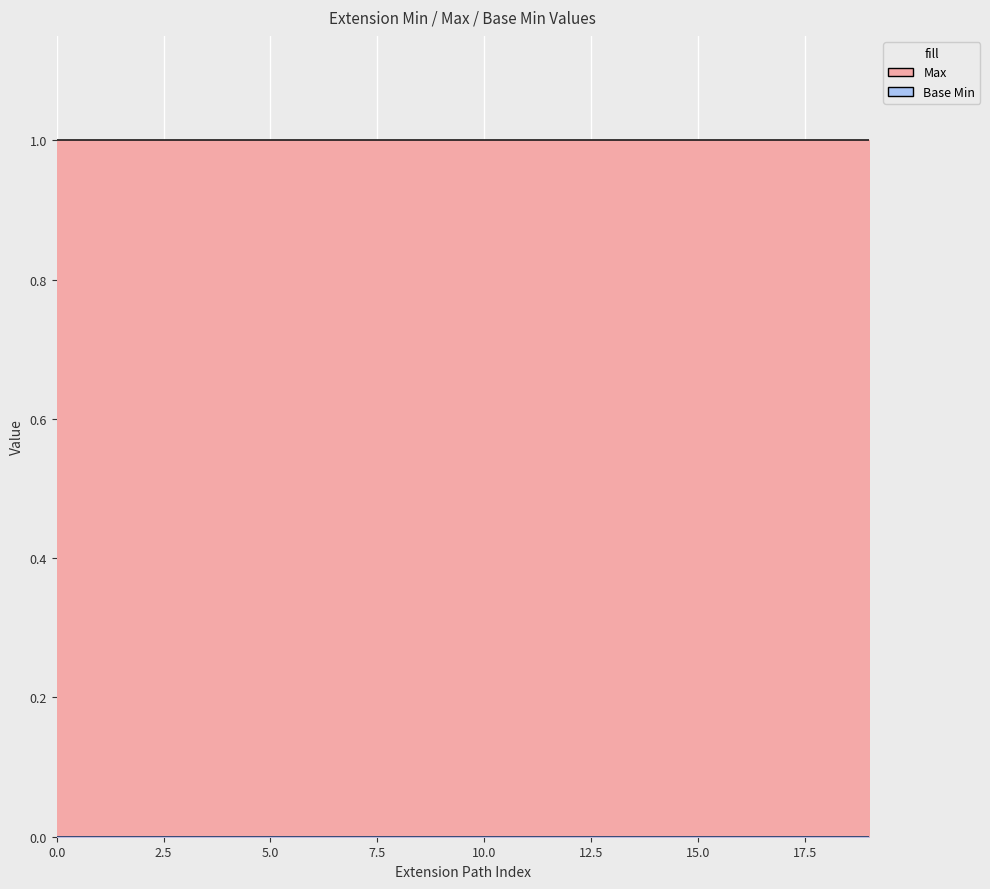

How many lines are shown in the chart?

2